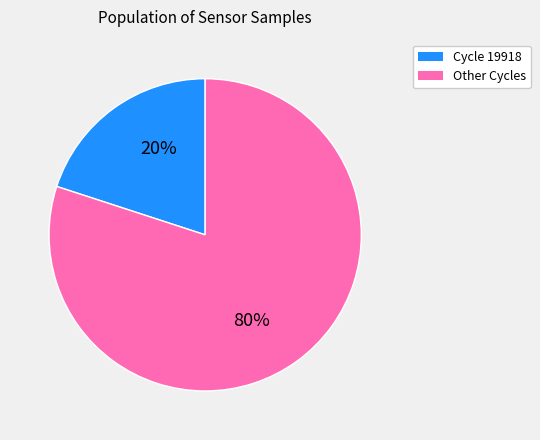

Which category has the biggest portion of the pie?

Other Cycles